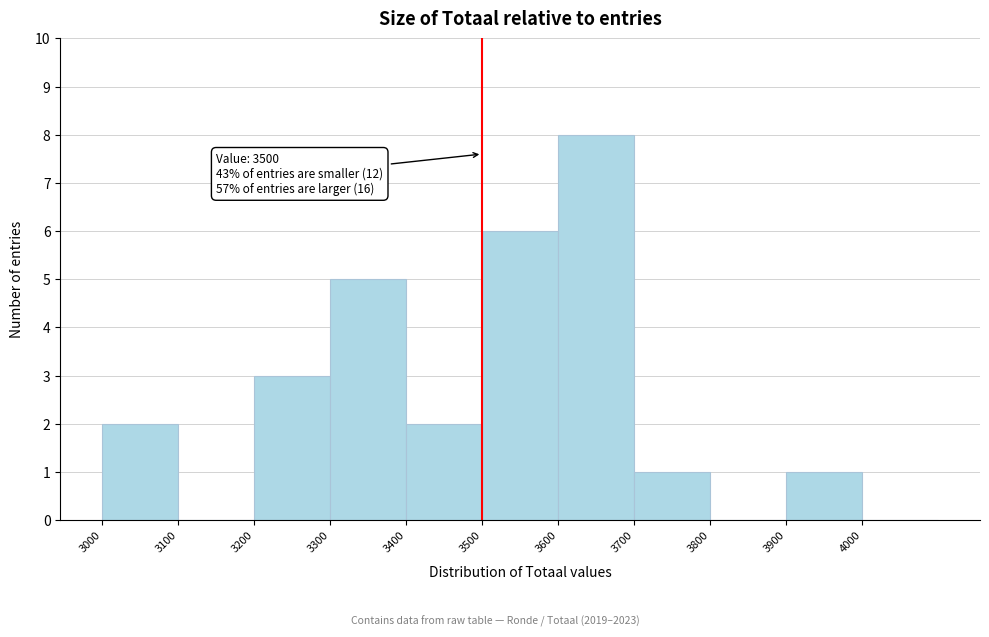

Which range on the x-axis has the tallest bar?

3600 to 3700